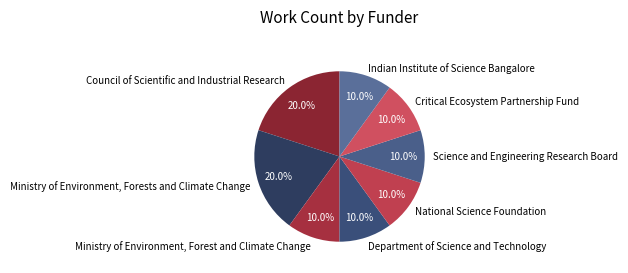

What is the total percentage of Science and Engineering Research Board and Ministry of Environment, Forests and Climate Change?

30.0%